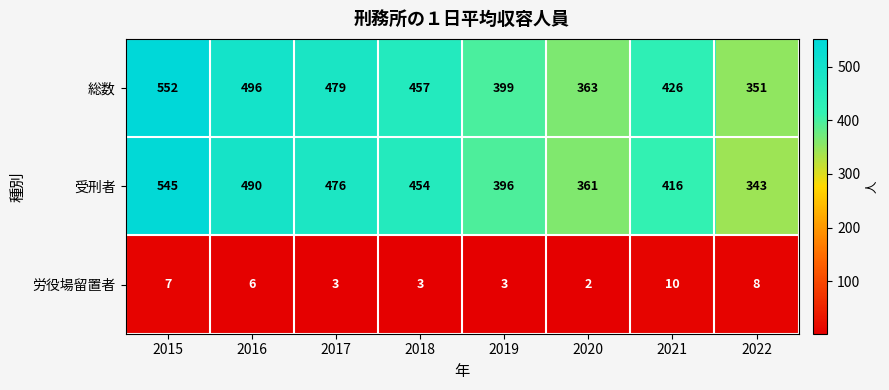

Between 2017 and 2020, which series saw the biggest shift?

総数